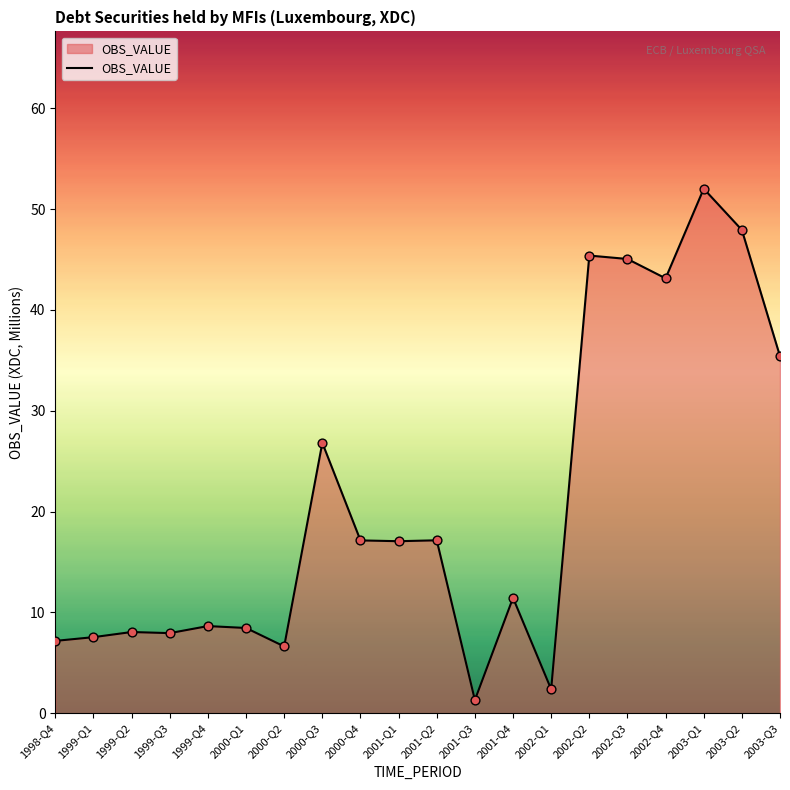

Which has a higher value, 2002-Q1 or 1999-Q4?

1999-Q4